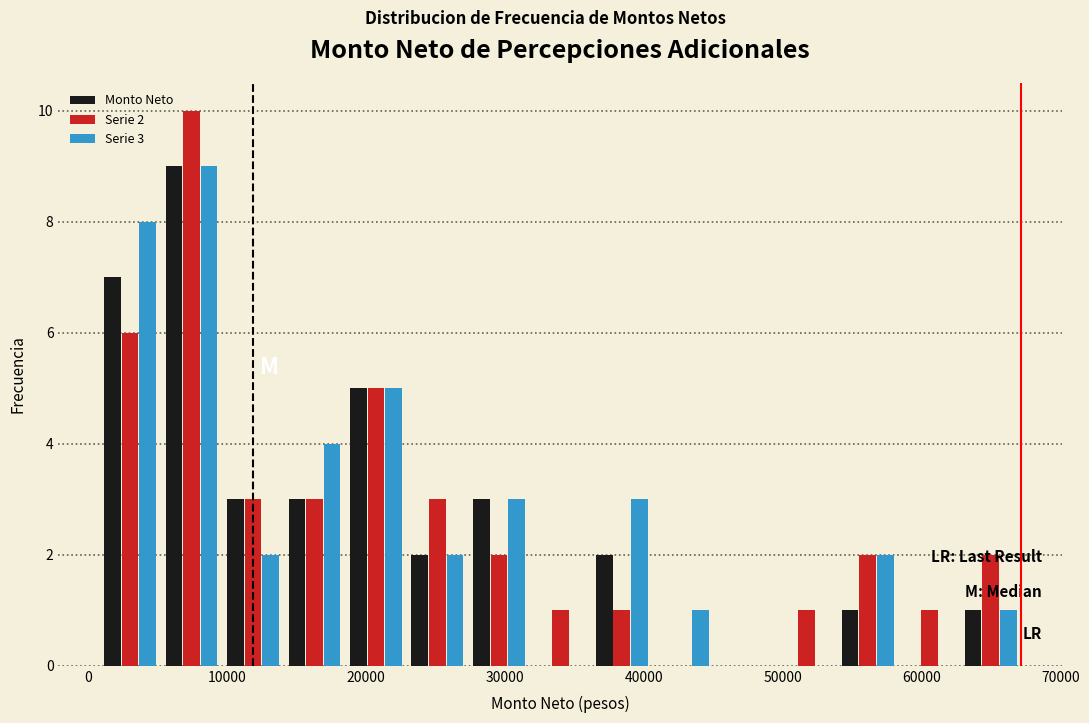

In the Serie 2 series, which range on the x-axis has the tallest bar?

5000 to 10000